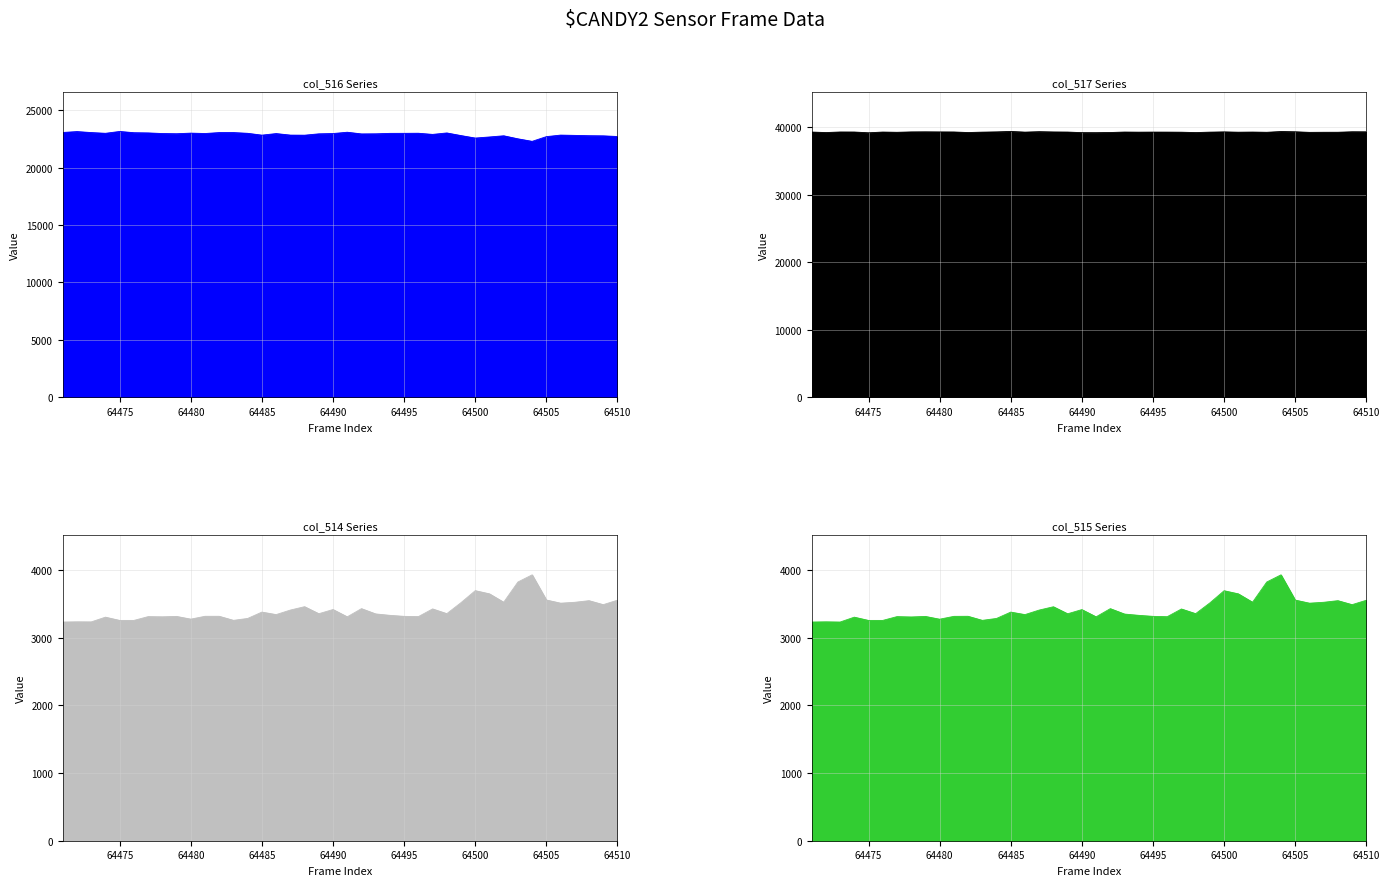

In col_516, how many points are higher than both neighbors (excluding endpoints)?

10